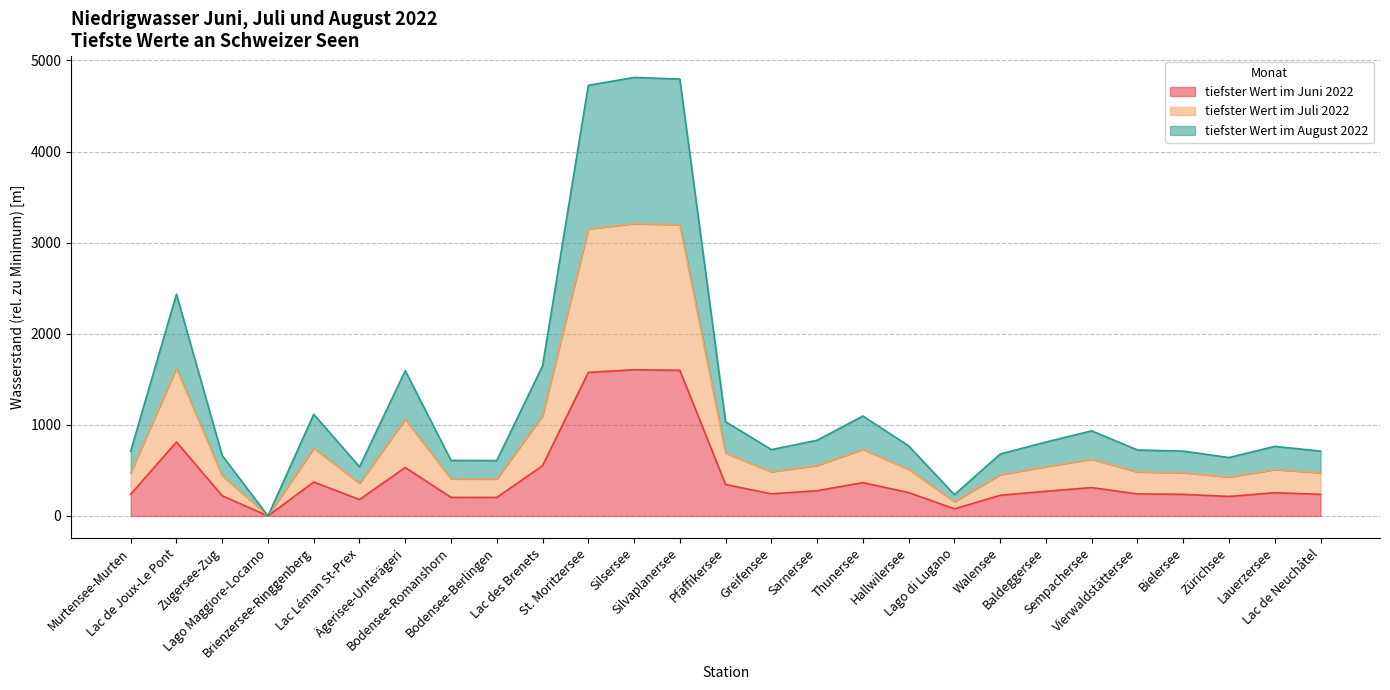

Is the value of tiefster Wert im Juni 2022 at Thunersee greater than the value of tiefster Wert im August 2022 at St. Moritzersee?

No